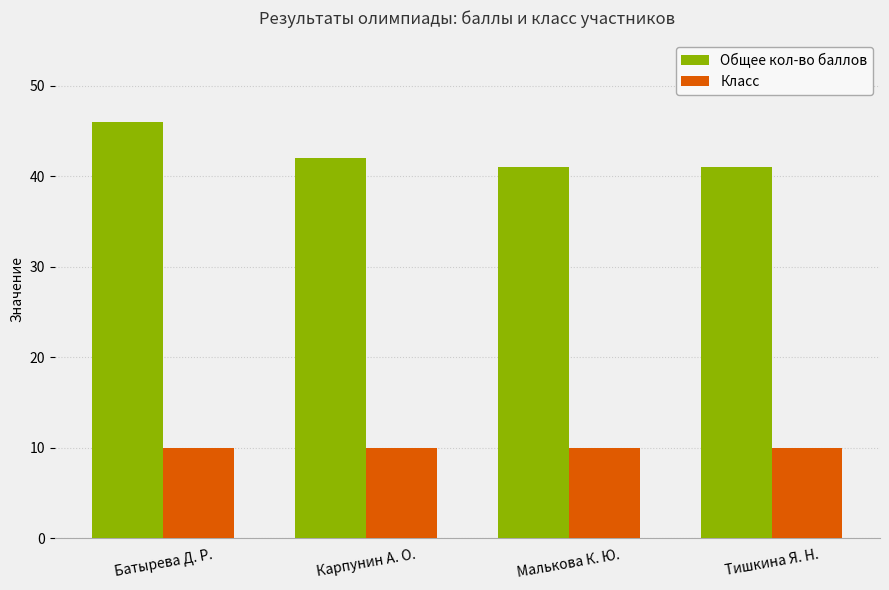

At which category is the sum across all series the highest?

Батырева Д. Р.